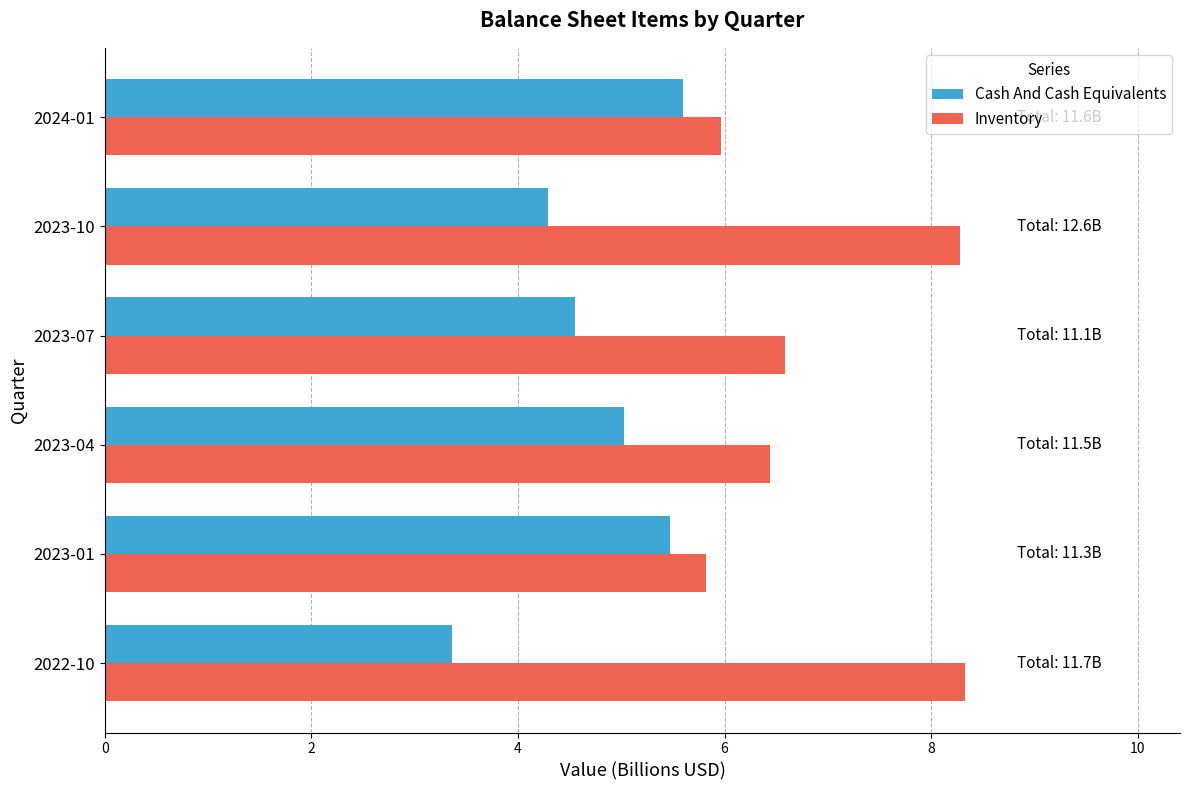

What are all the series names shown in the legend?

Cash And Cash Equivalents, Inventory